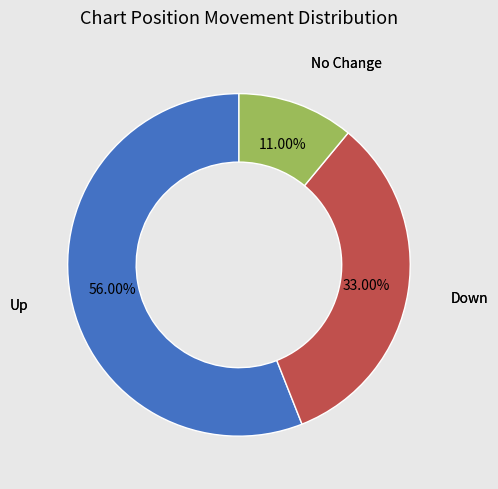

Does any single category account for the majority?

Yes